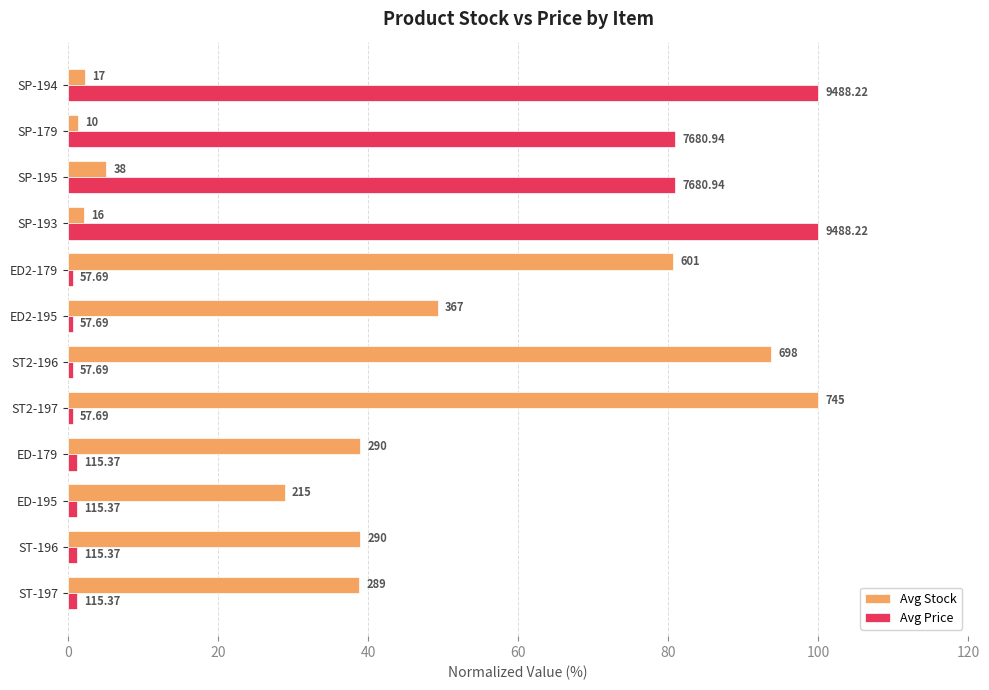

What is the value of the Avg Price bar at the 3rd from the left?

1.2